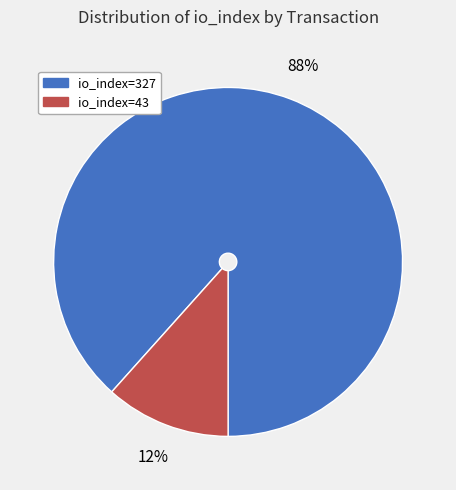

Rank the categories by value from highest to lowest.

io_index=327, io_index=43